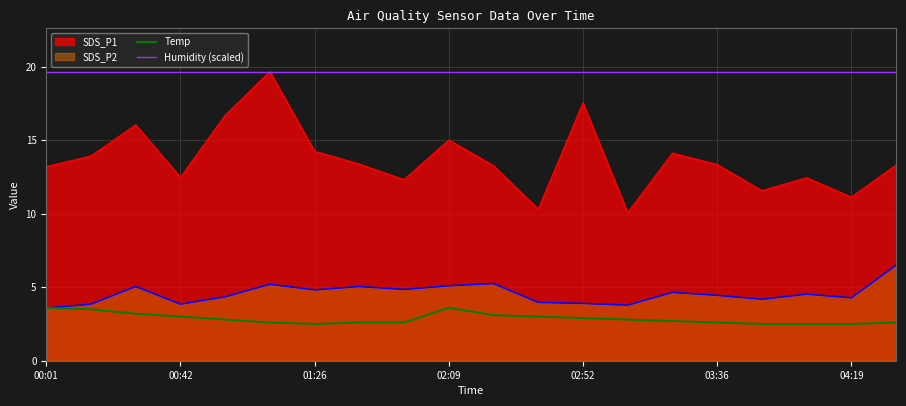

What is the greatest value displayed?

19.7